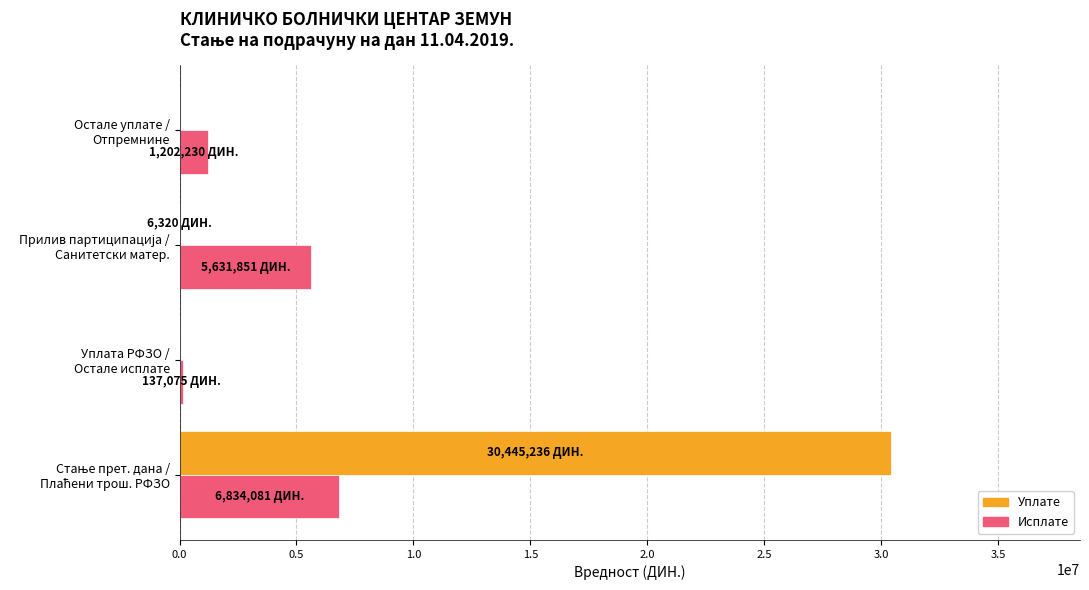

What is the sum of all Исплате values?

13805238.4